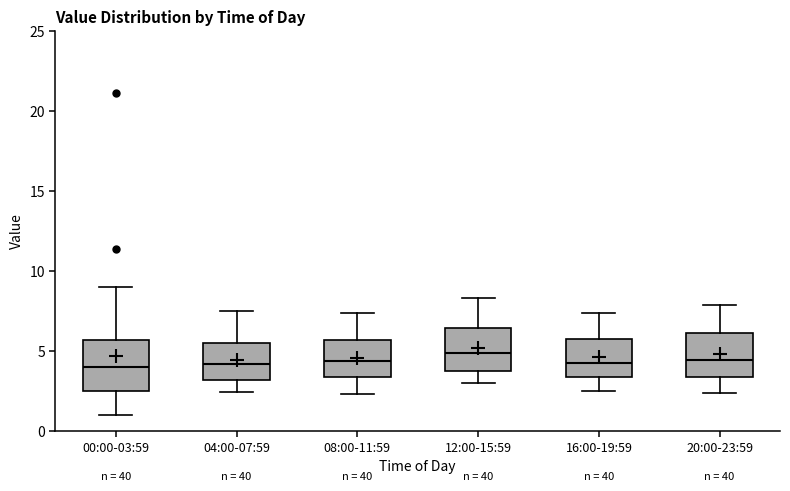

Reading left to right, read every box against the y-axis: the position of its median line, the range the box covers, and the ends of its whiskers. The values are not printed on the chart, so give them approximately, as read against the axis.

00:00-03:59: median 4.0, box 2.5 to 5.5, whiskers 1.0 to 9.0
04:00-07:59: median 4.0, box 3.0 to 5.5, whiskers 2.5 to 7.5
08:00-11:59: median 4.5, box 3.5 to 5.5, whiskers 2.5 to 7.5
12:00-15:59: median 5.0, box 4.0 to 6.5, whiskers 3.0 to 8.5
16:00-19:59: median 4.5, box 3.5 to 5.5, whiskers 2.5 to 7.5
20:00-23:59: median 4.5, box 3.5 to 6.0, whiskers 2.5 to 8.0